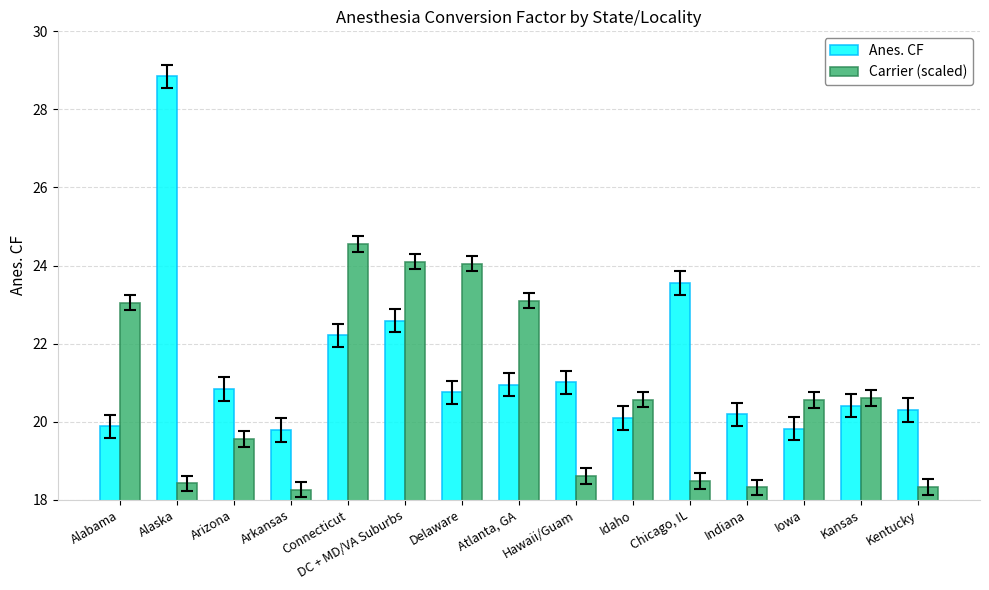

What is the difference between the Carrier (scaled) values at Indiana and Iowa?

2.2